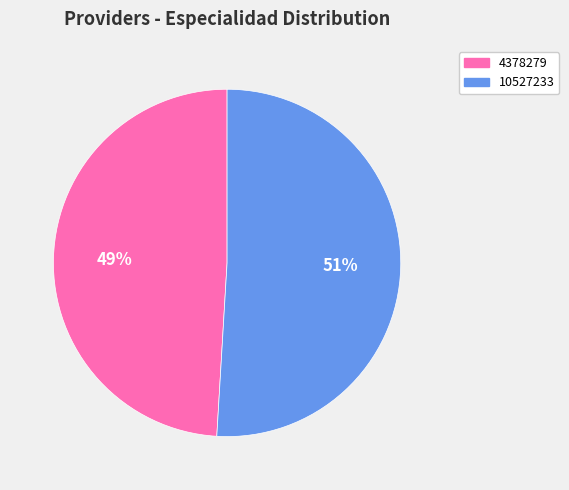

To the nearest percent, what is the difference between the largest and smallest slice percentages?

2%